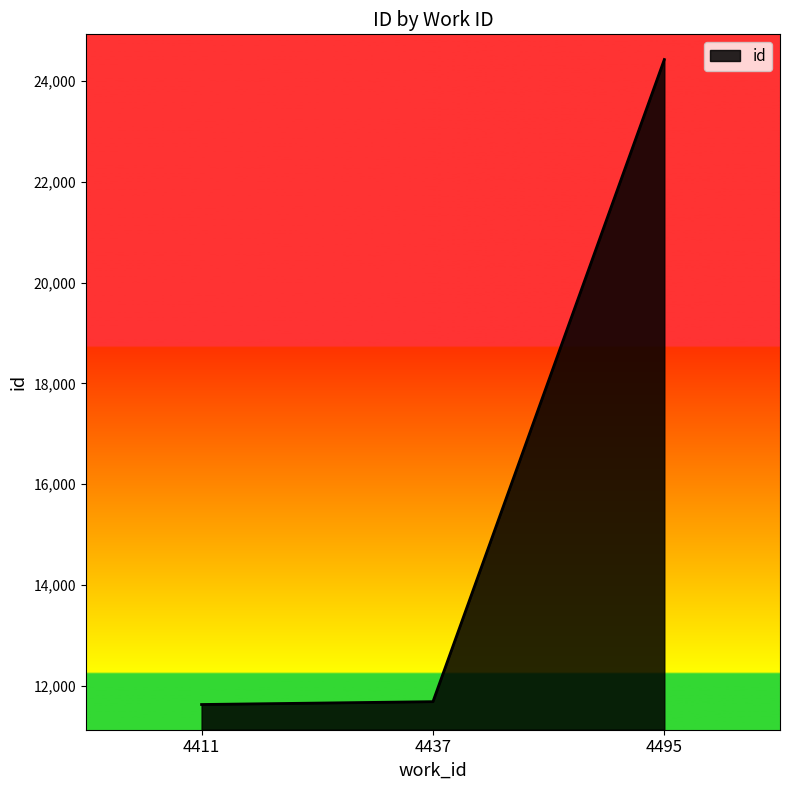

The value at 4495 is 43597.9. True or false?

False